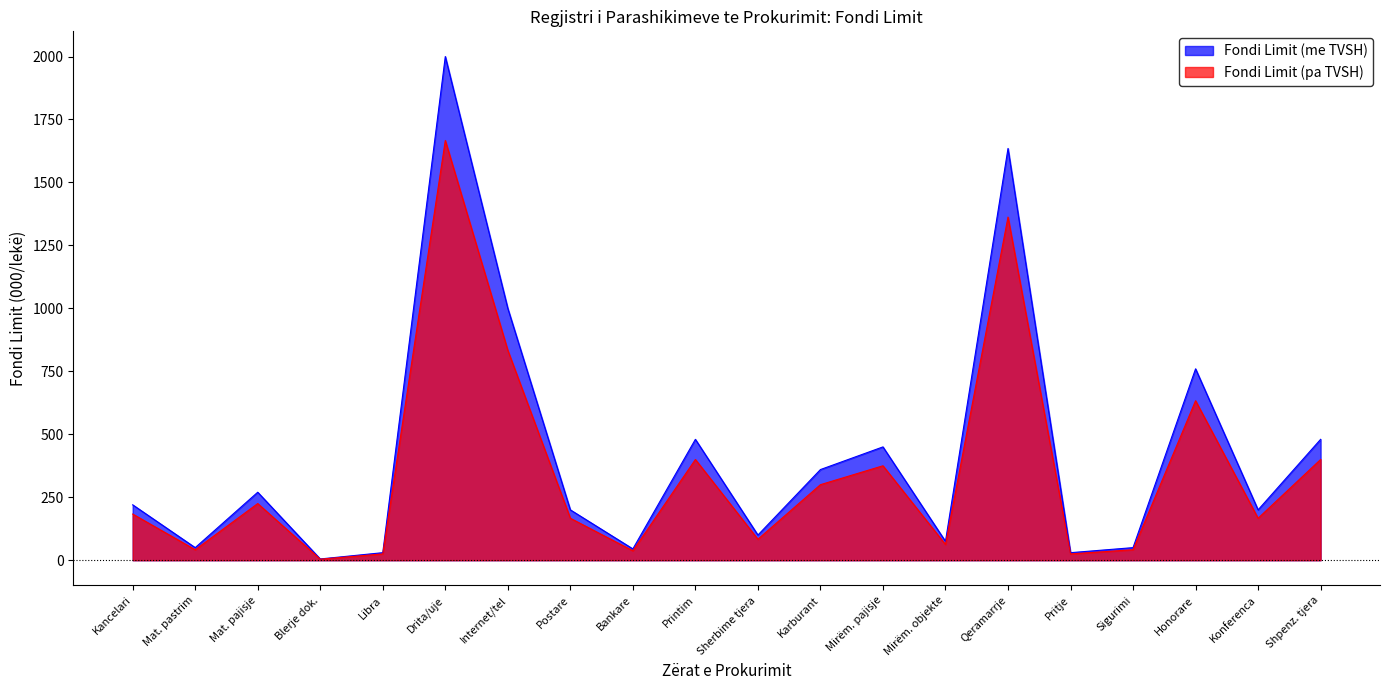

What is the difference between the Fondi Limit (me TVSH) values at Mat. pastrim and Konferenca?

150.0